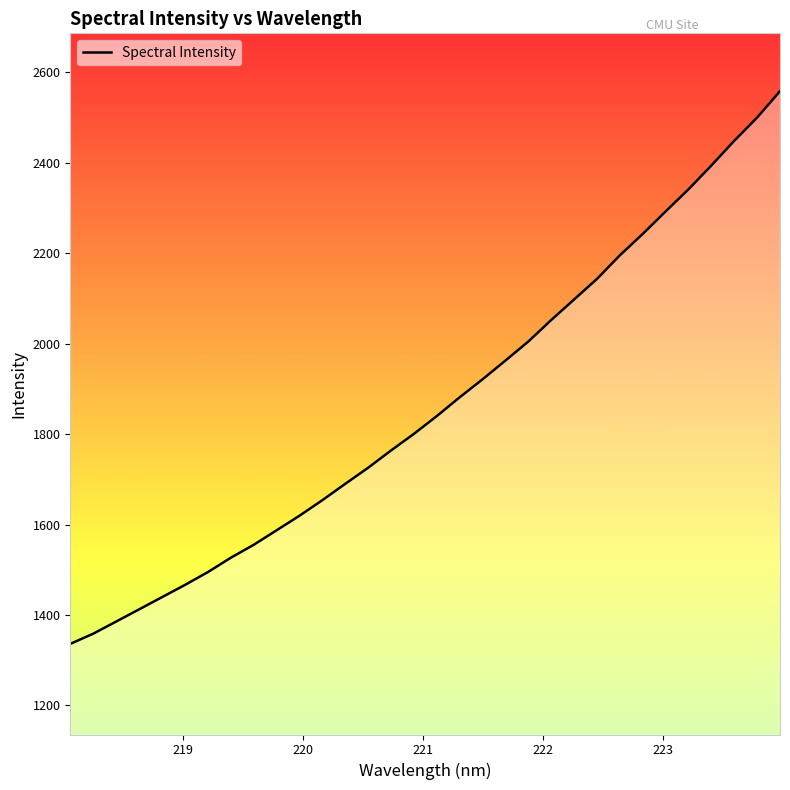

Does the chart display data point markers on the line(s)?

No